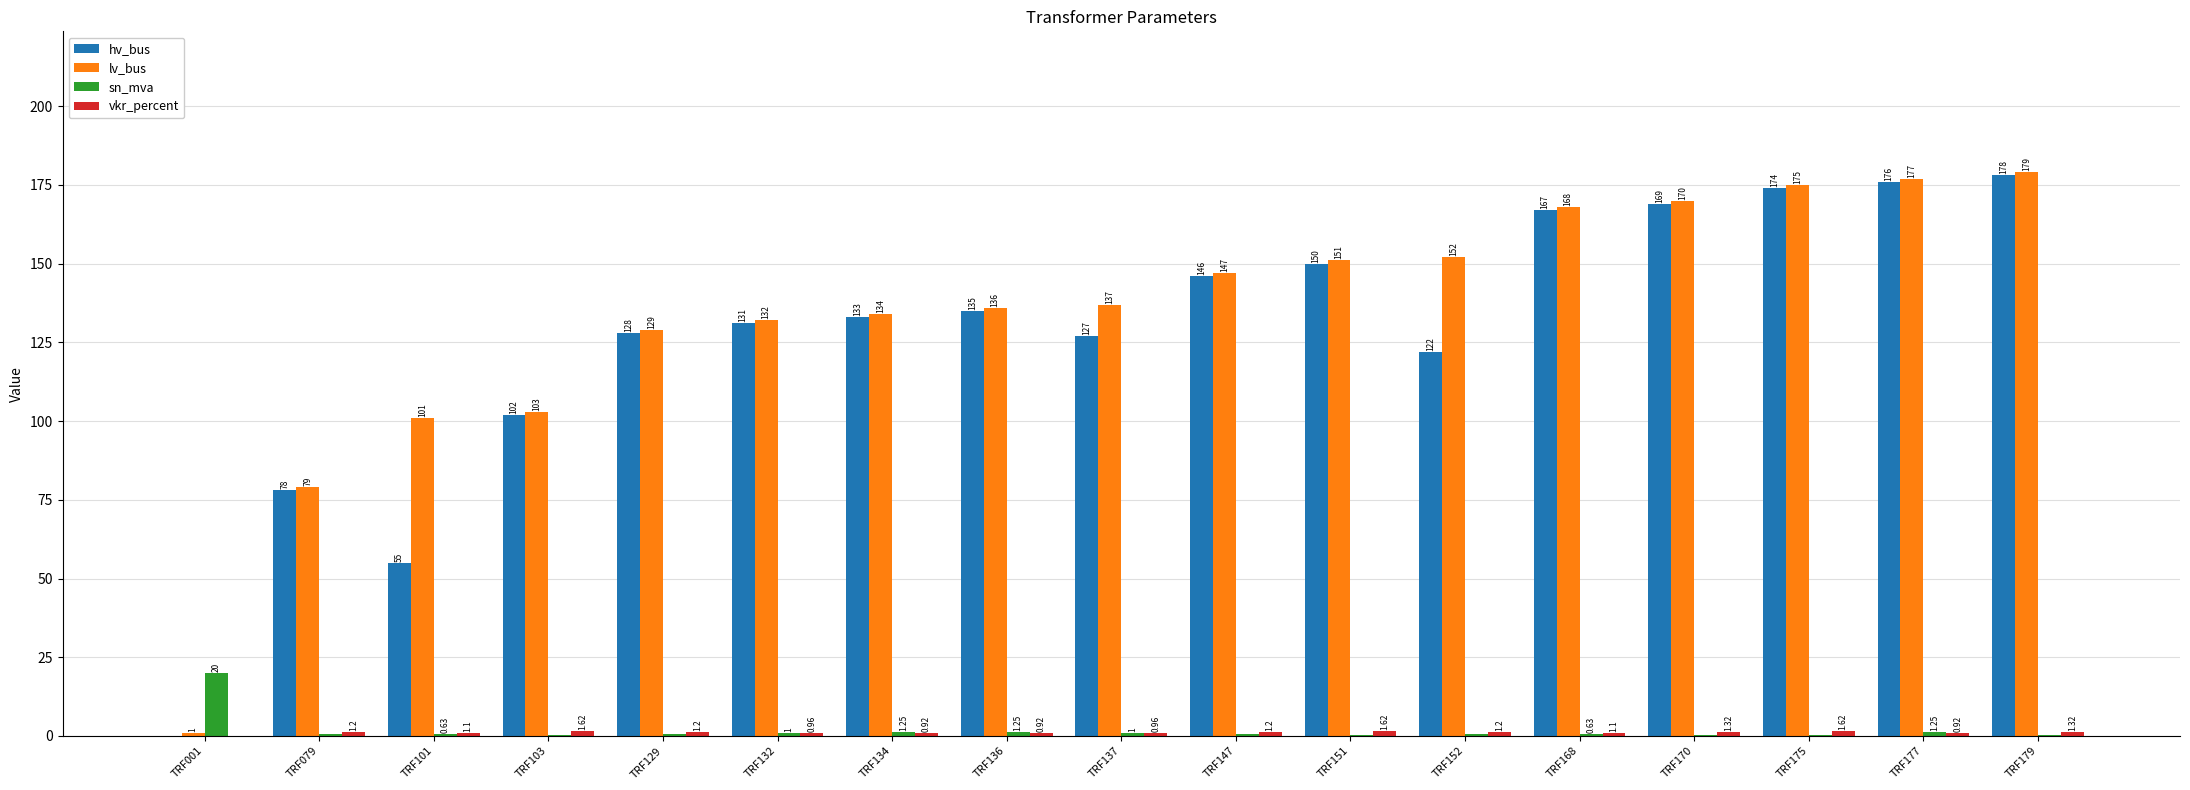

Which series changed the most between TRF001 and TRF137?

lv_bus